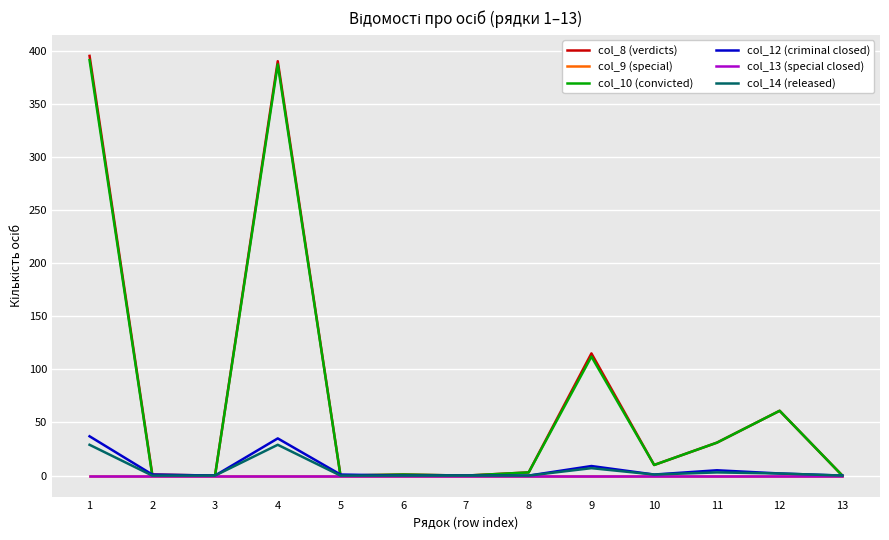

Does the chart display data point markers on the line(s)?

No